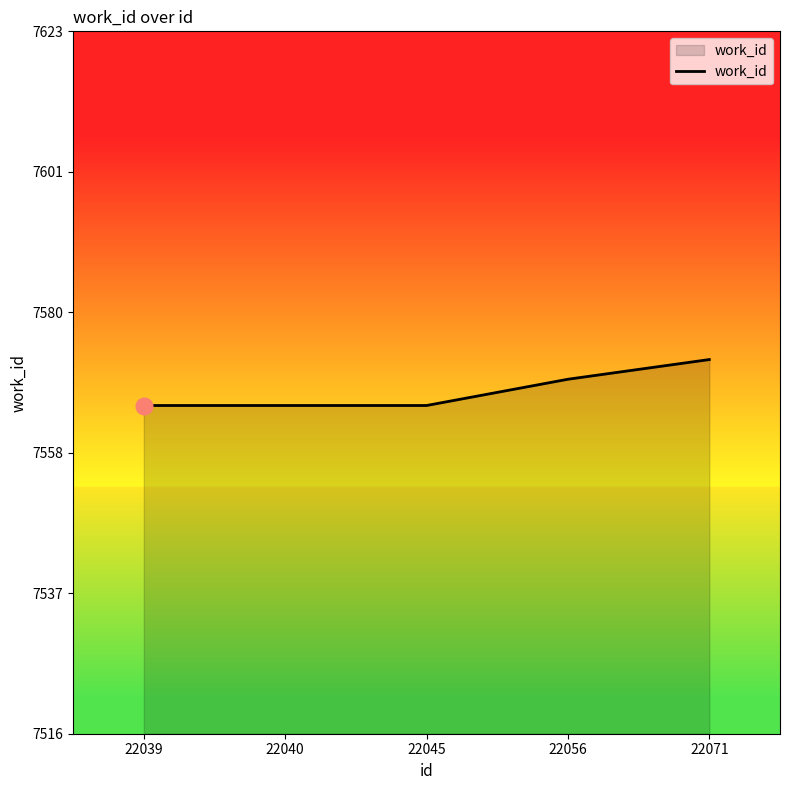

Reading right to left, what are all the values shown in this chart?

7573	7570	7566	7566	7566